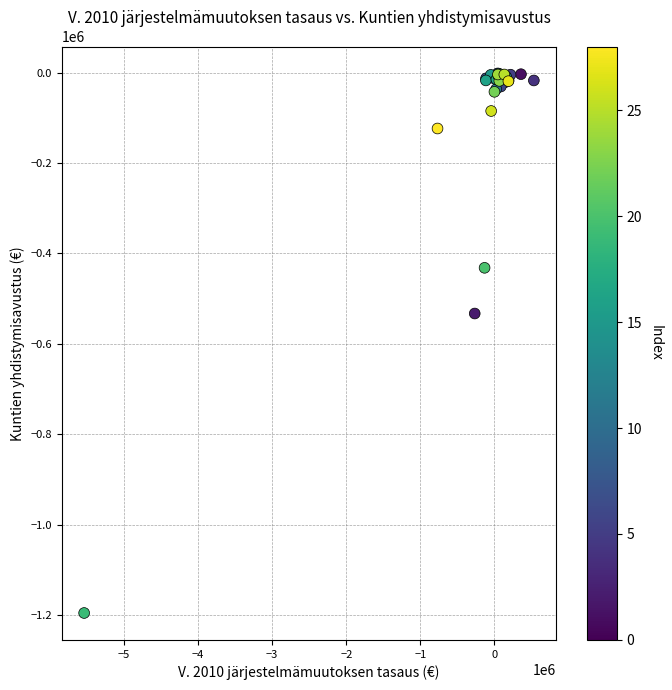

What Y value in the scatter plot is closest to -598660?

-532888.7